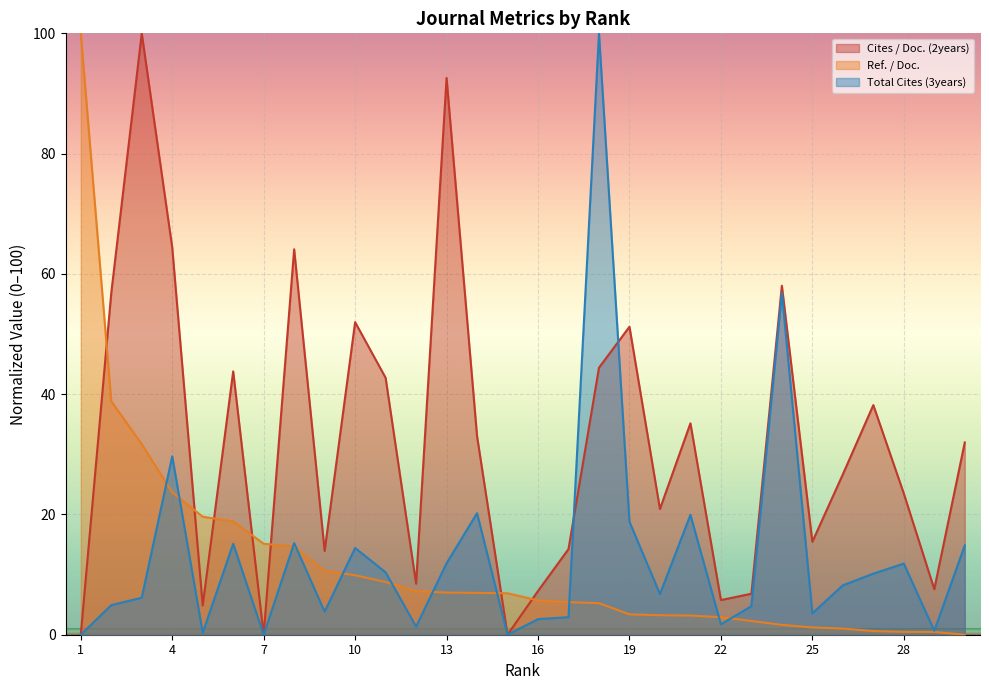

At which category does the chart reach its minimum across all series?

1